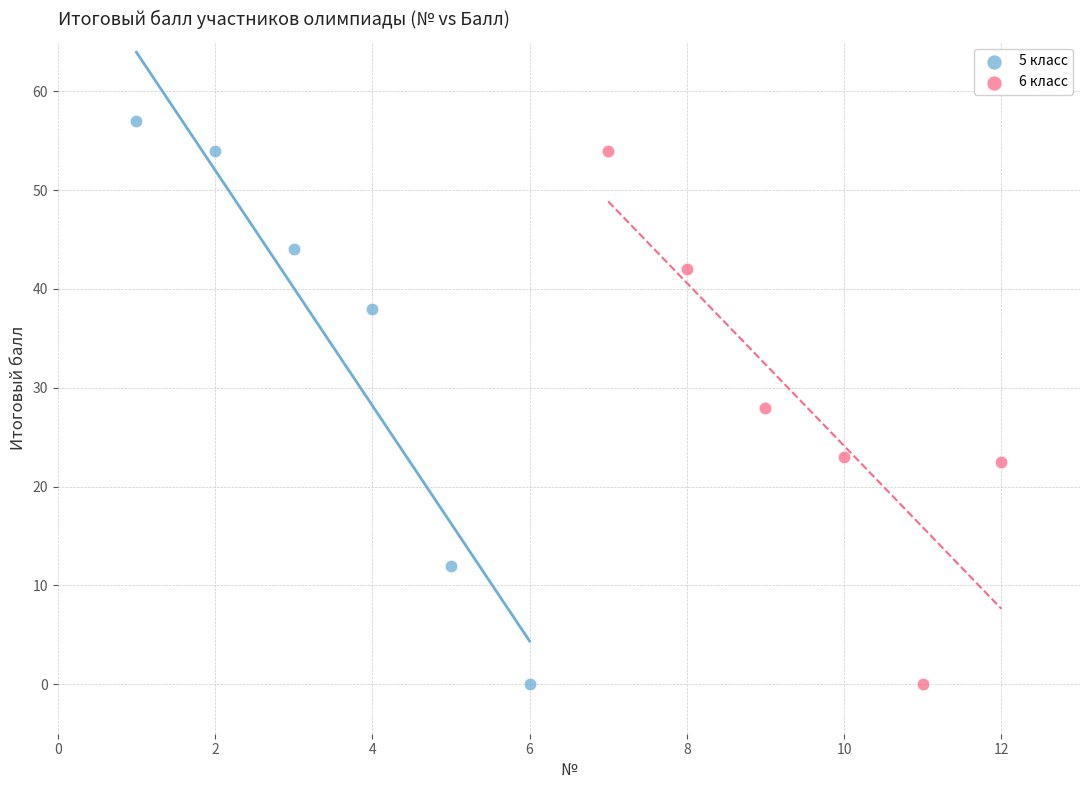

Which series contains the highest Y value?

5 класс